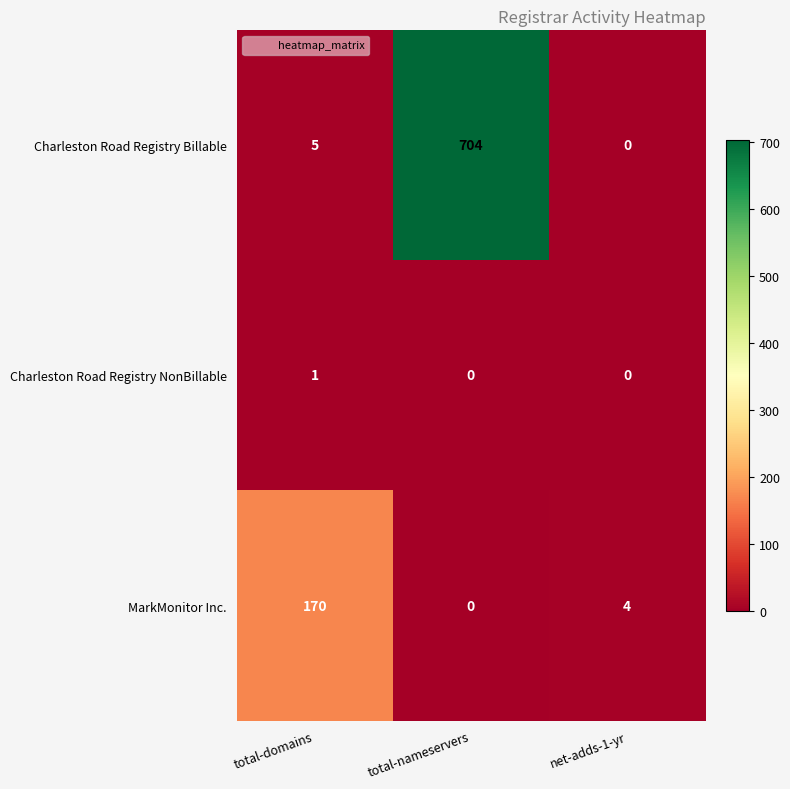

At which category is the sum across all series the highest?

total-nameservers